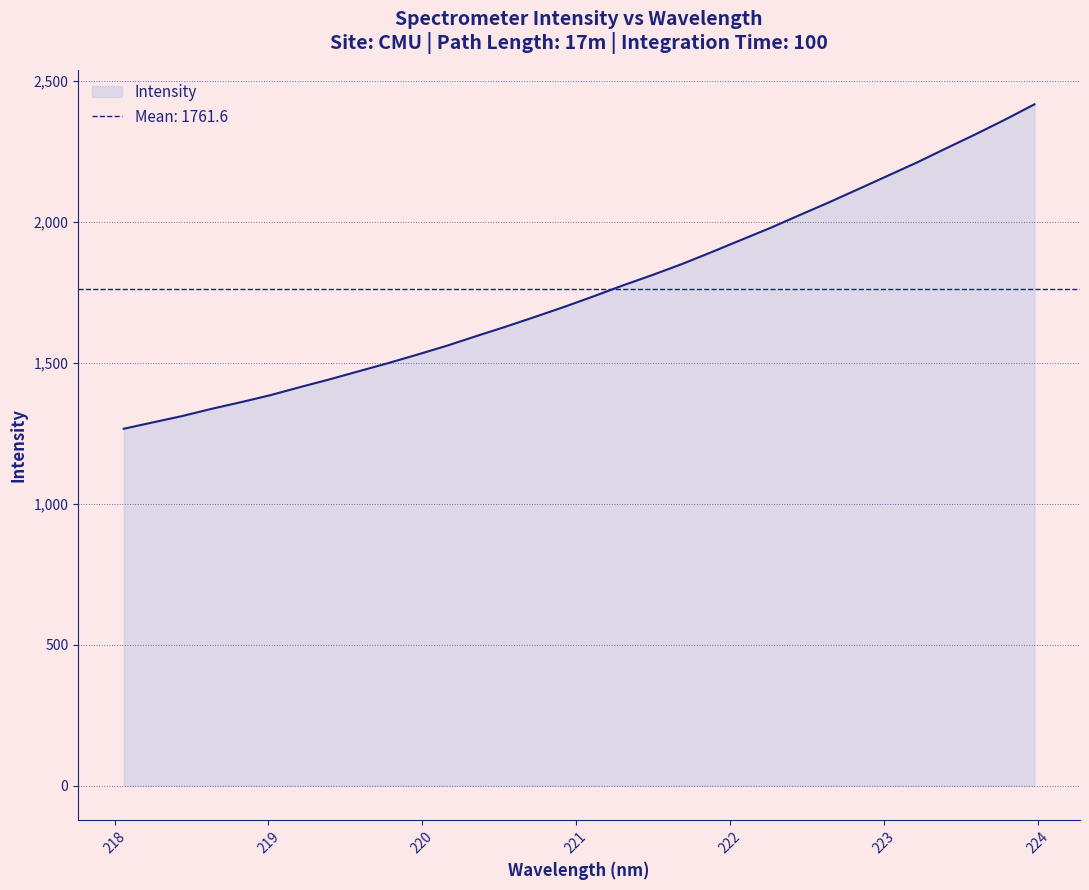

Reading left to right, list all the values displayed in this chart.

1266.3	1289.1	1311.7	1337.3	1360.9	1385.8	1414.1	1441.5	1470.4	1499.3	1529.7	1561.1	1595.2	1628.6	1663.5	1699.1	1736.7	1775.4	1812.1	1850.8	1892.8	1935.7	1978.5	2024.1	2069.4	2116.3	2163.7	2210.9	2261.4	2311.2	2362.9	2417.0